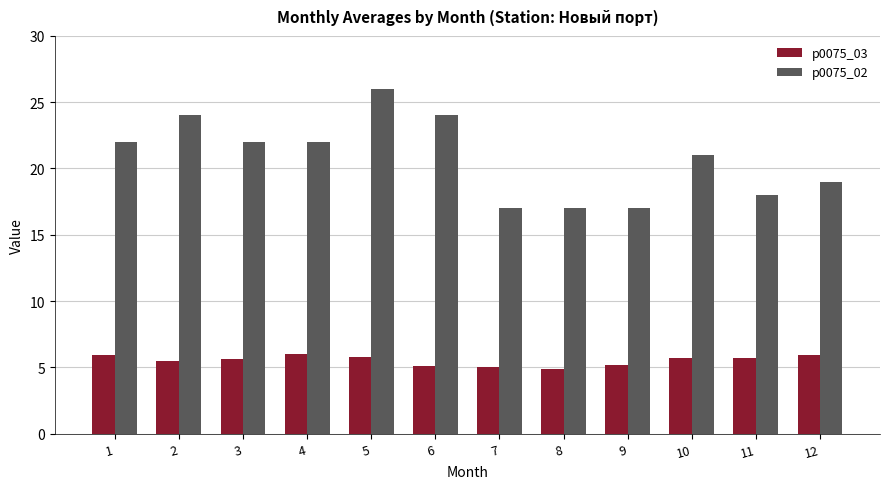

What is the maximum value shown in the chart?

26.0